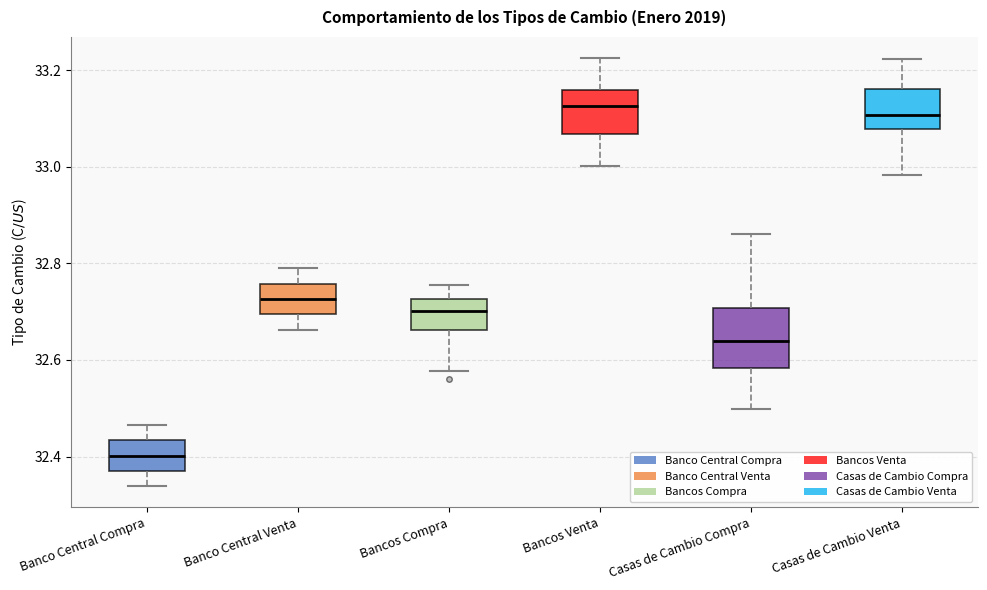

Which box's median line is the lowest?

Banco Central Compra